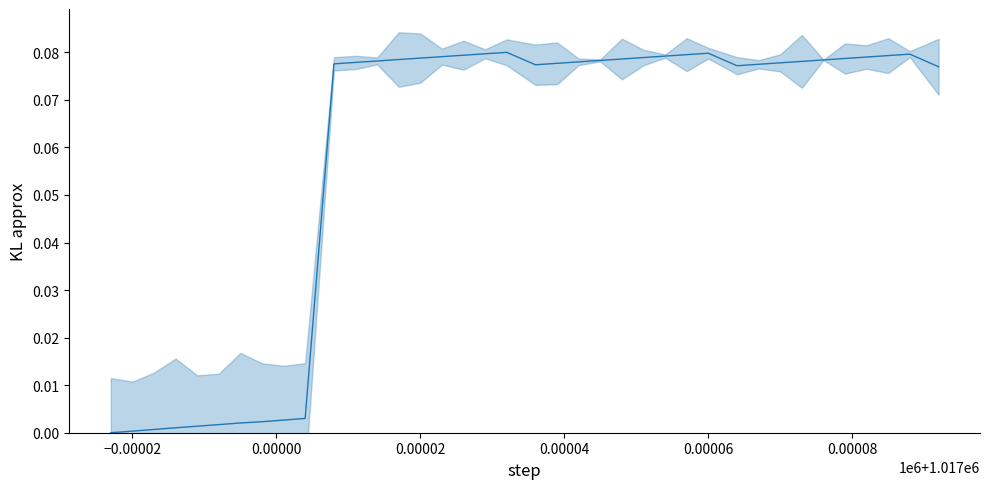

How many lines are shown in the chart?

1